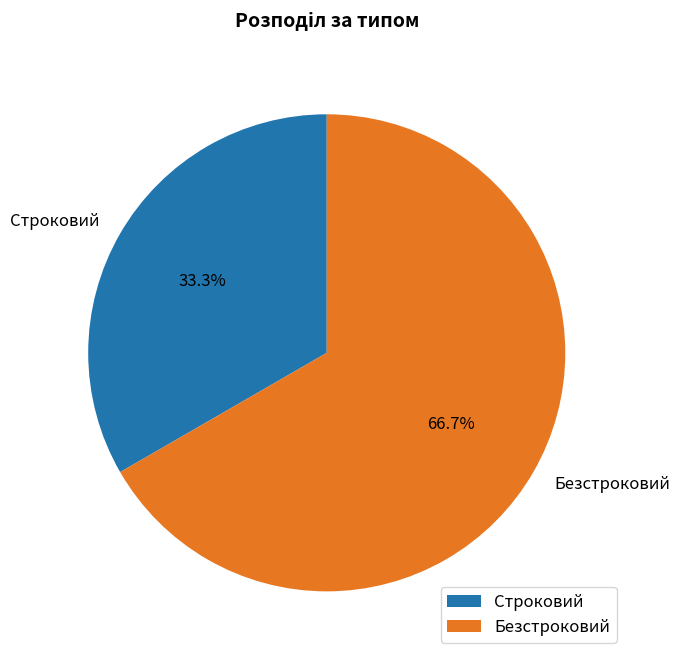

Combined, do Строковий and Безстроковий account for over 50%?

Yes